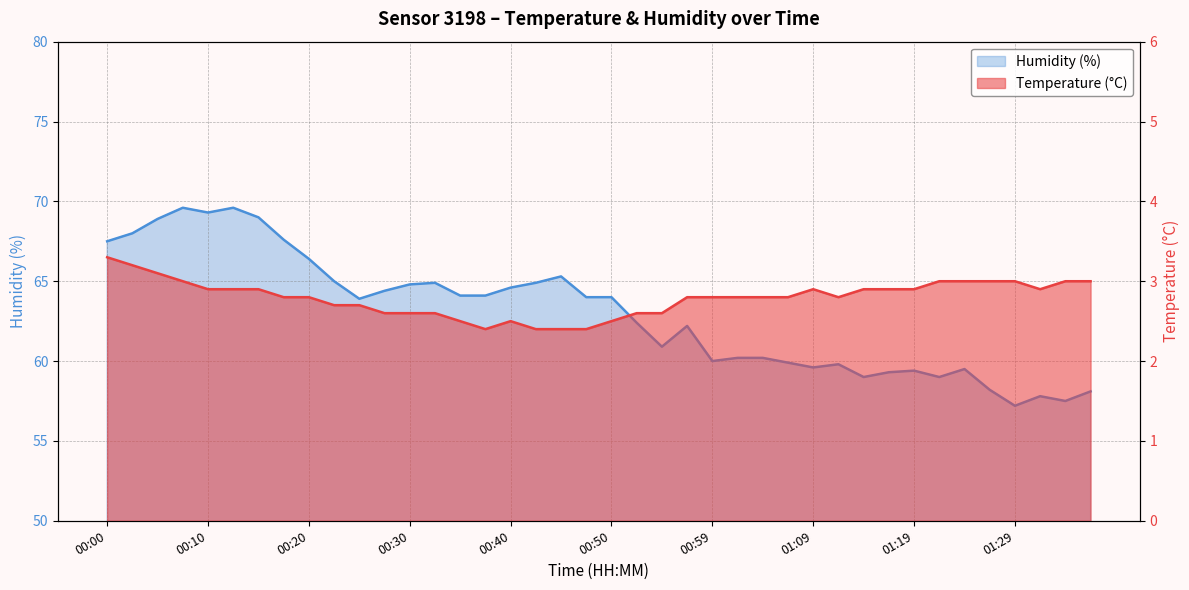

Which series changed the most between 00:27 and 01:07?

Humidity (%)